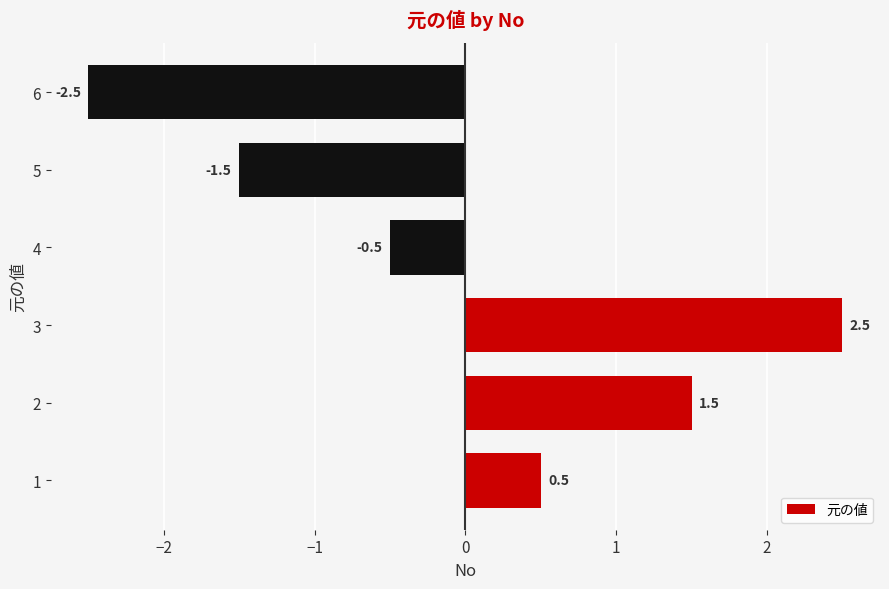

List the labels in order of value, smallest first.

6, 5, 4, 1, 2, 3